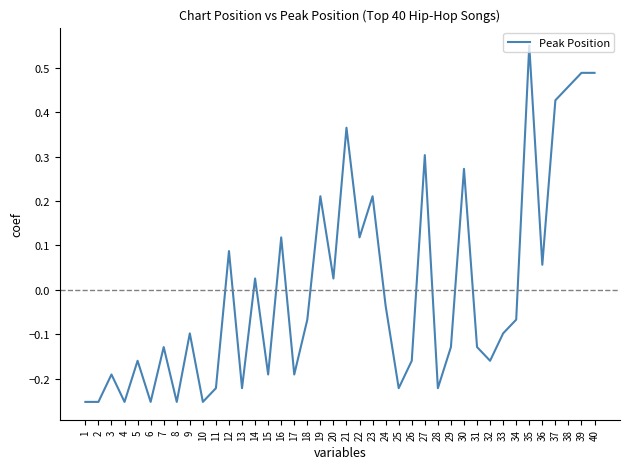

At which label does the data first exceed 0?

12